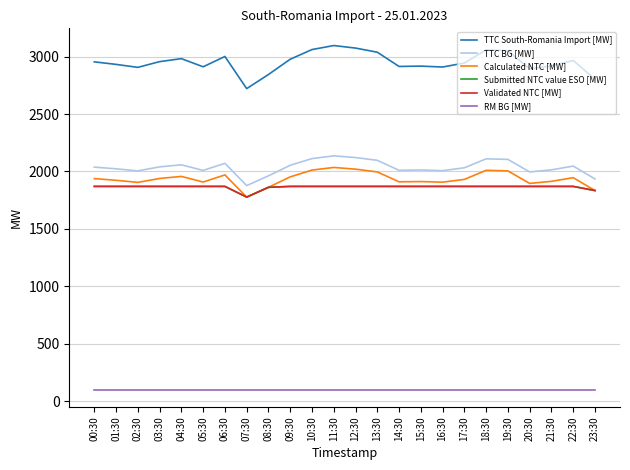

What is the value of the RM BG [MW] point at the 12th from the left?

100